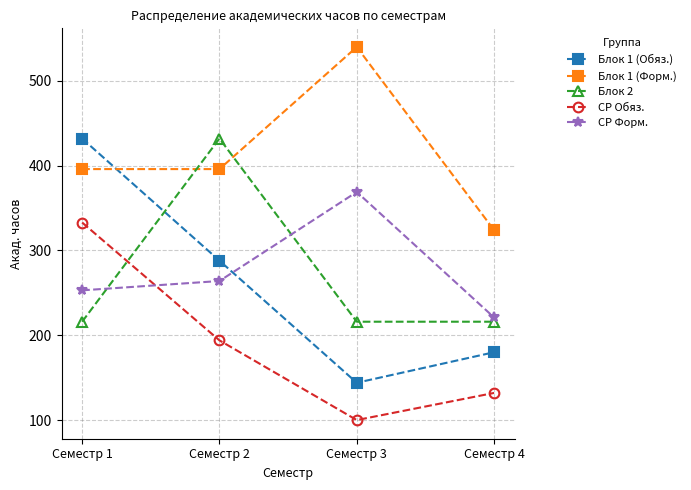

Where does the Блок 1 (Обяз.) series first go above 288?

Семестр 1